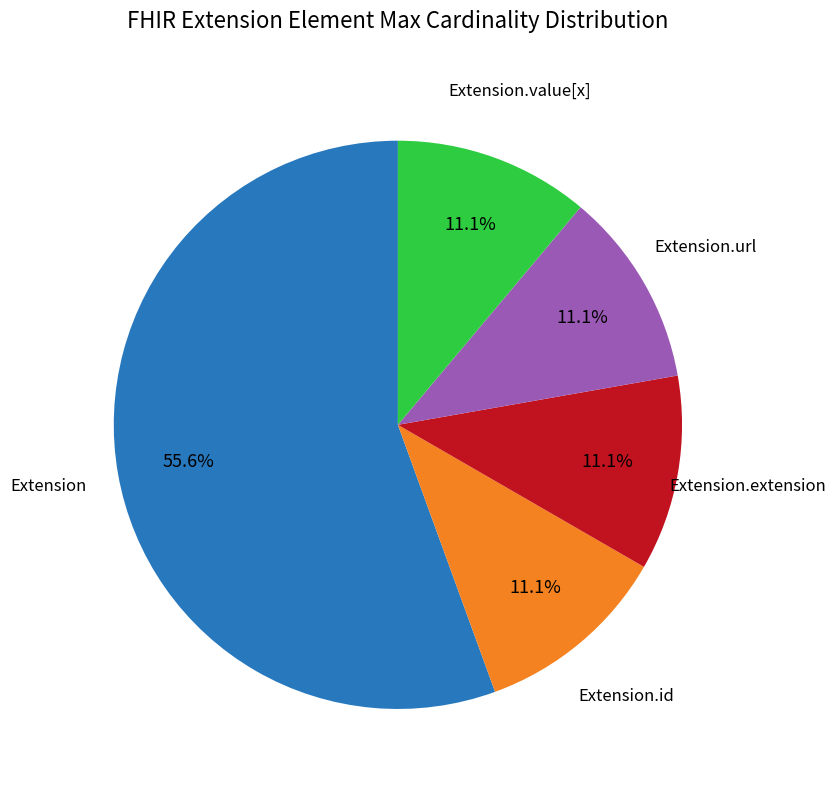

Does any single category account for the majority?

Yes